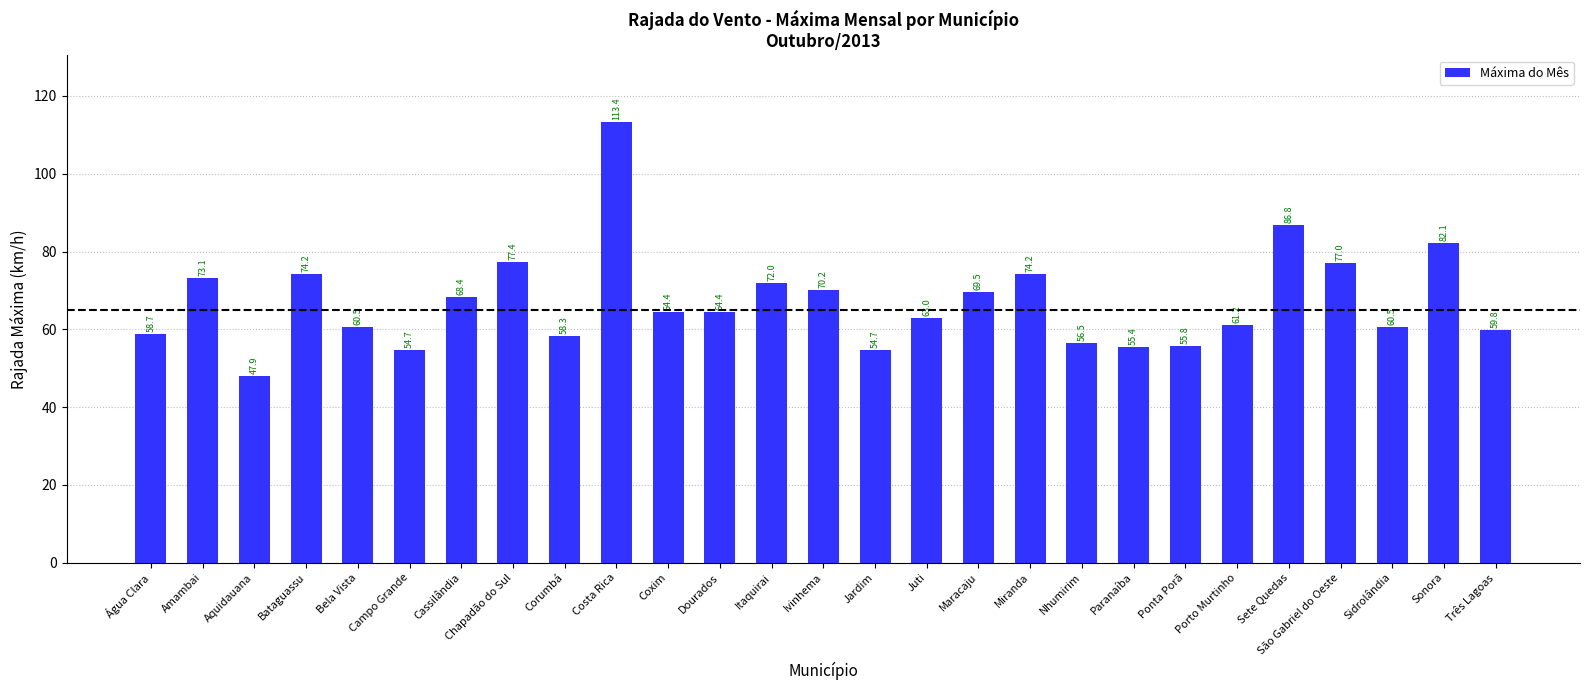

What is the change in value from Ponta Porã to Sonora?

+26.3